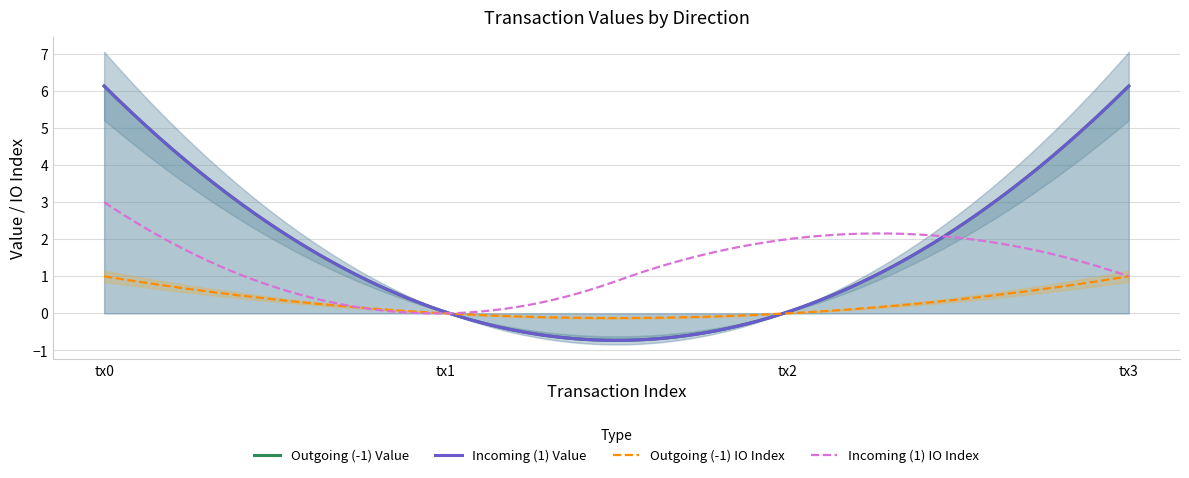

Which series has the largest range (max minus min)?

value